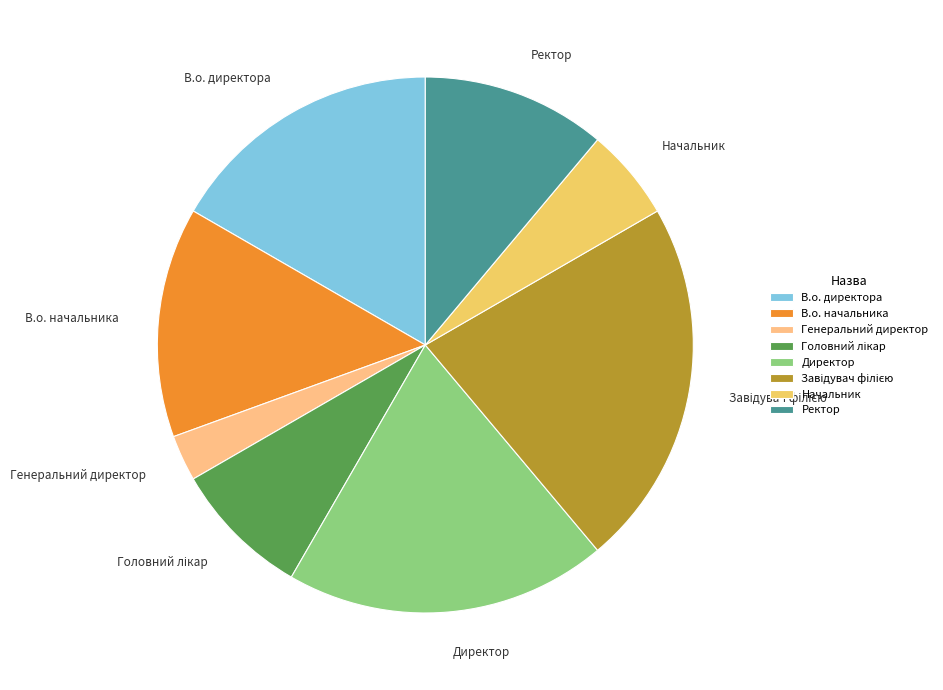

Which category has the smallest portion of the pie?

Генеральний директор